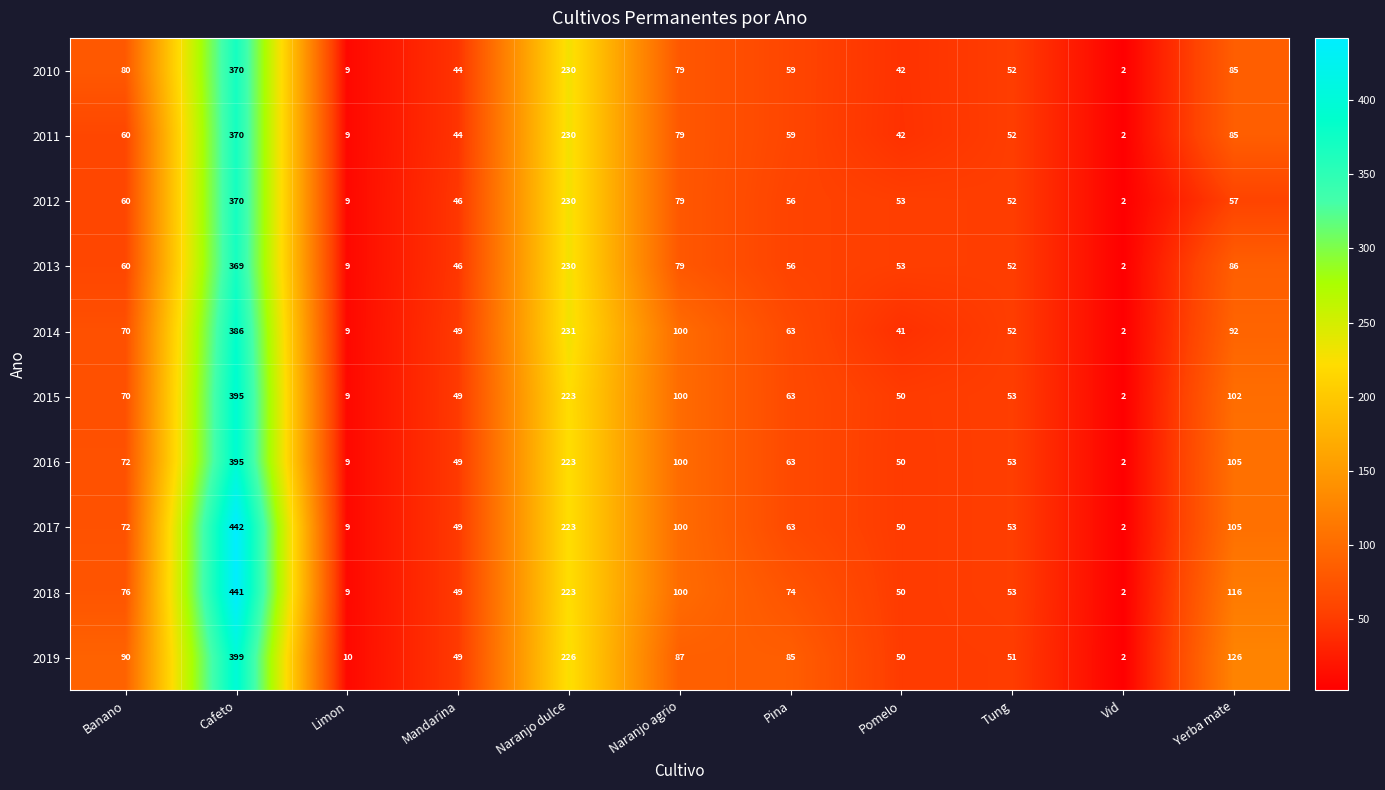

At which label does 2014 first exceed 63?

Banano